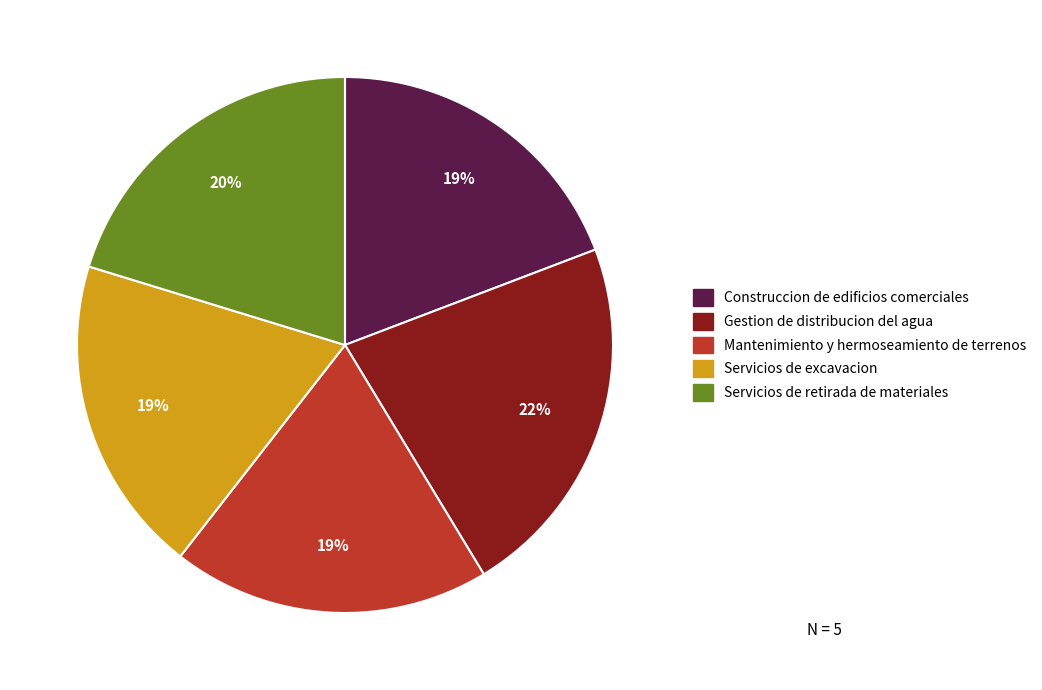

Does Servicios de retirada de materiales represent more than half of the total?

No